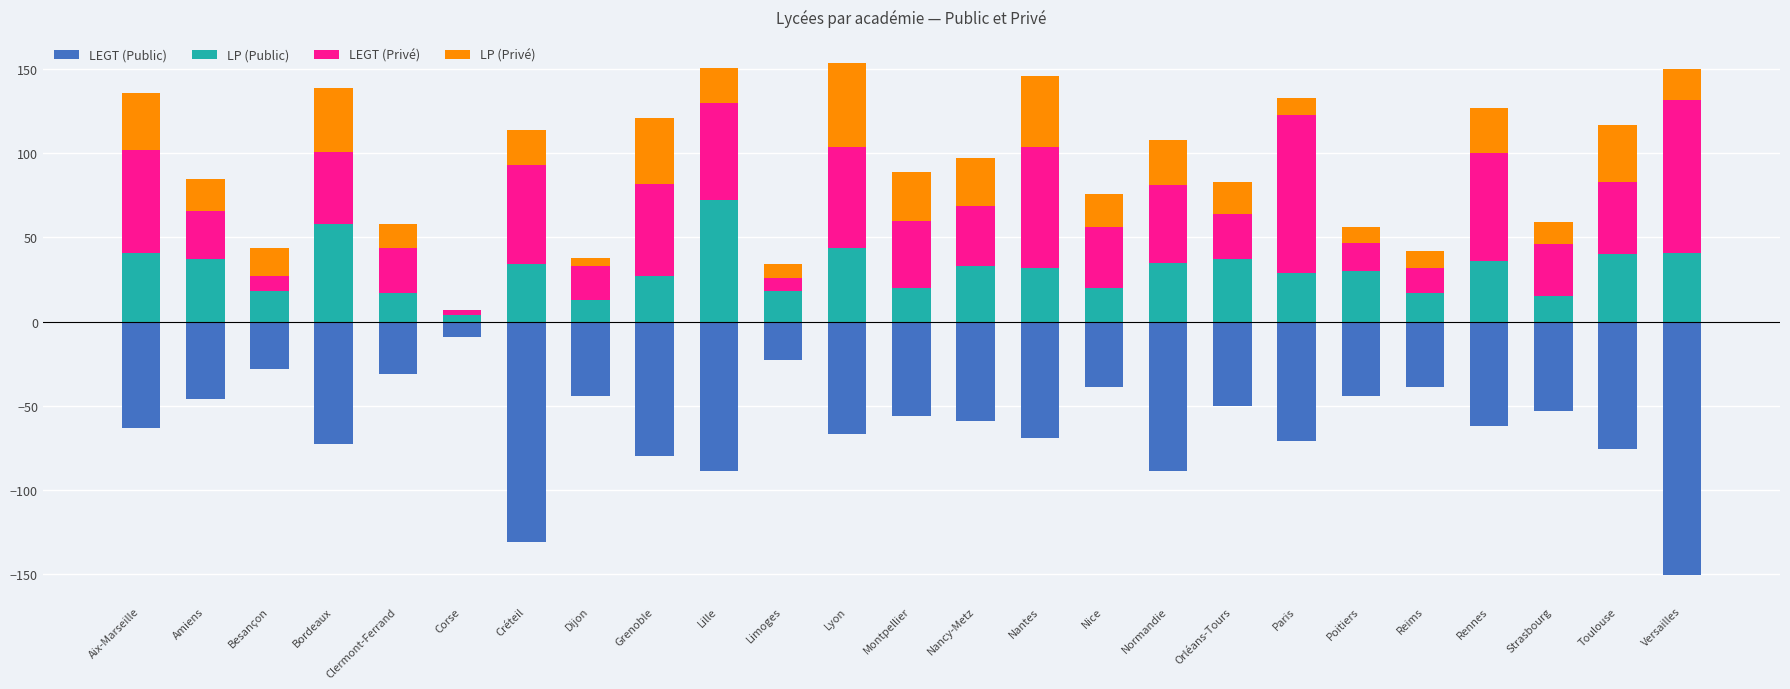

At which label does LEGT (Privé) reach its peak?

Paris